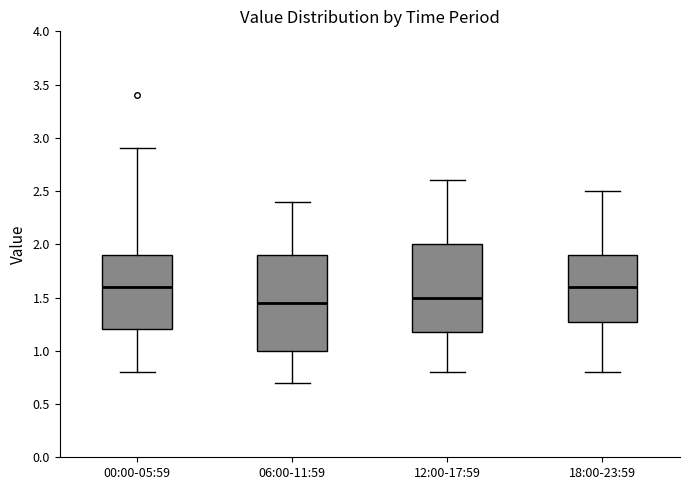

Where does the lower whisker of the box for 06:00-11:59 end on the y-axis? The values are not printed on the chart, so give them approximately, as read against the axis.

0.70